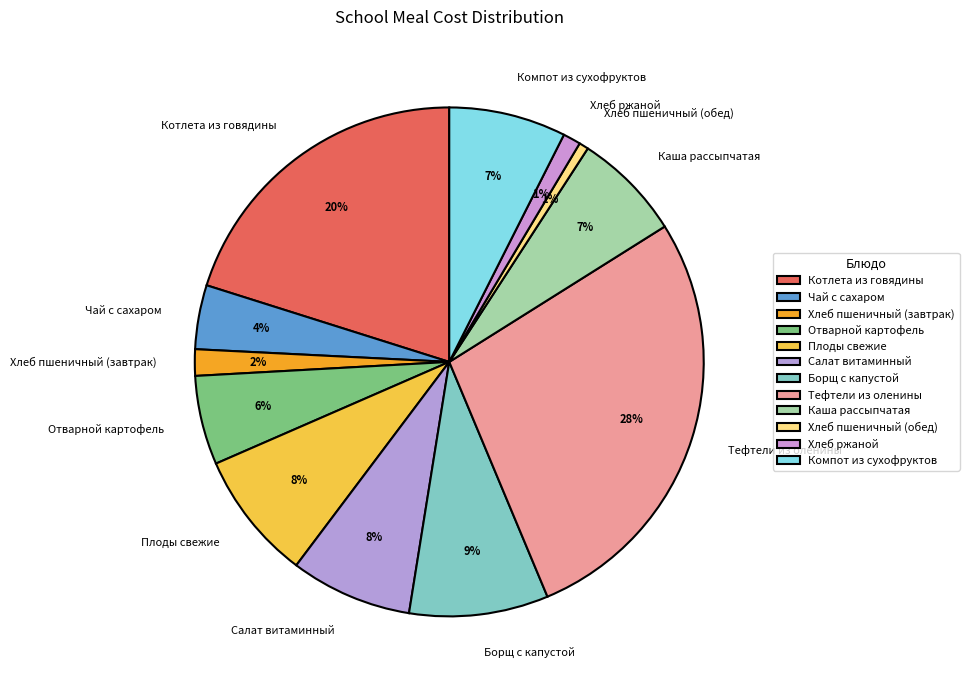

How many segments does this pie chart have?

12